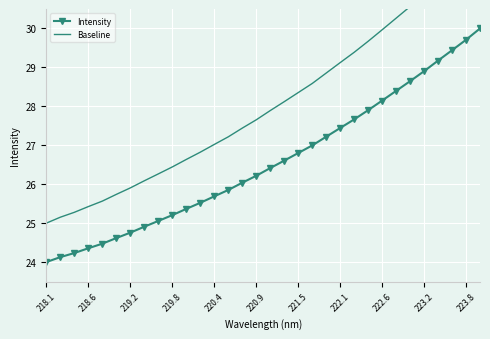

True or false: Baseline and Intensity intersect in this chart.

False